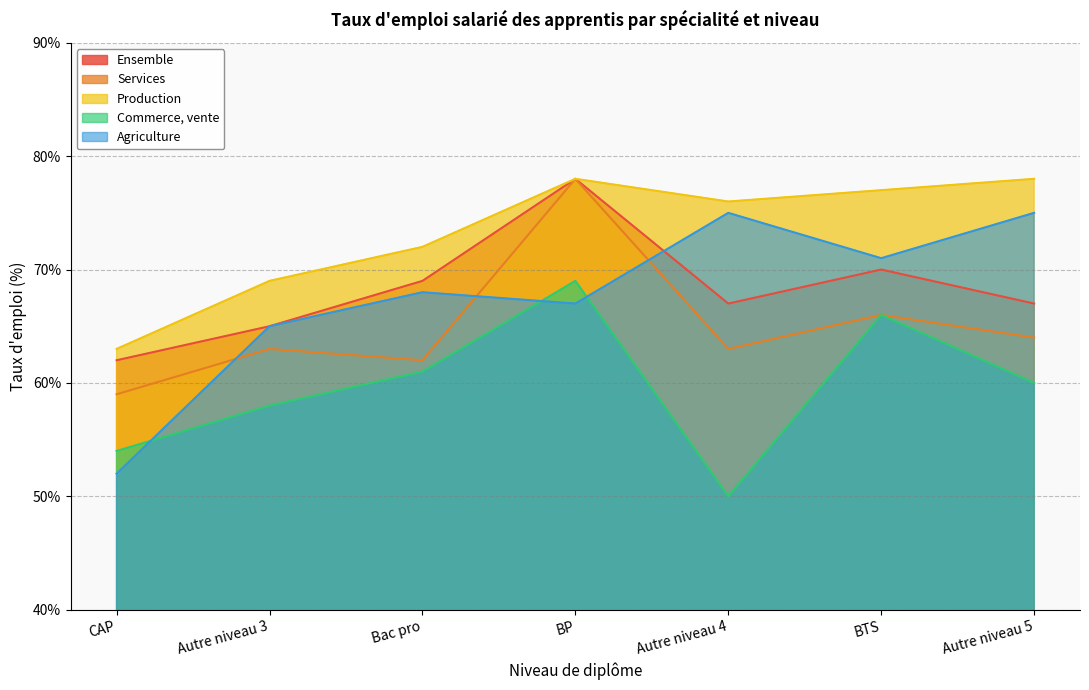

How many Commerce, vente values are between 54 and 66?

5